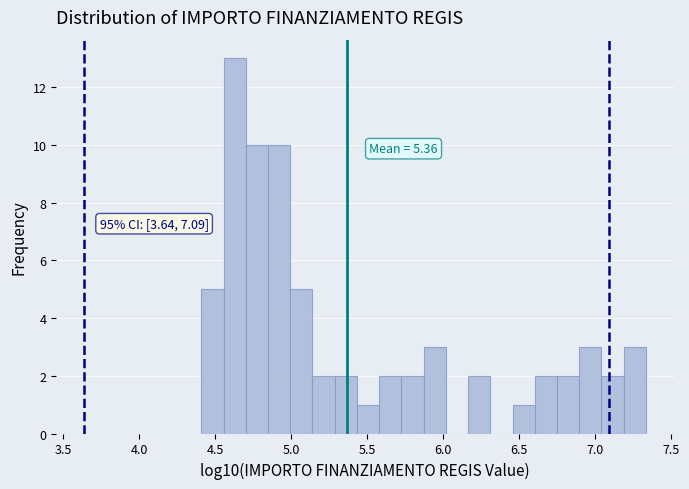

Around what value on the x-axis is the tallest bar? Give the approximate position of its centre, as read against the axis.

4.65